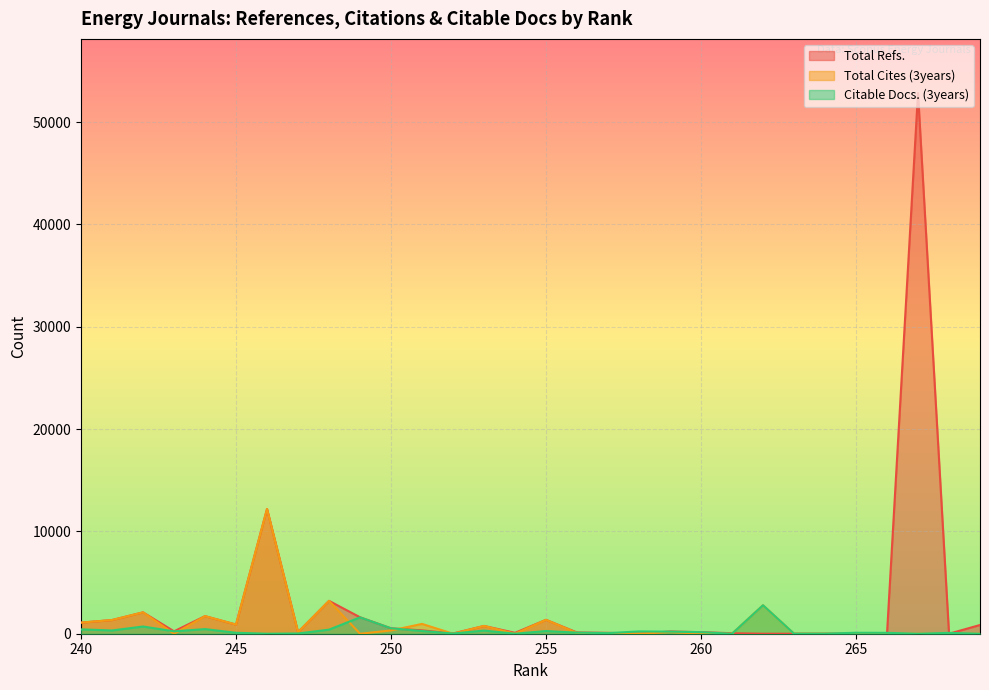

How many positive values does the Total Refs. series have?

23